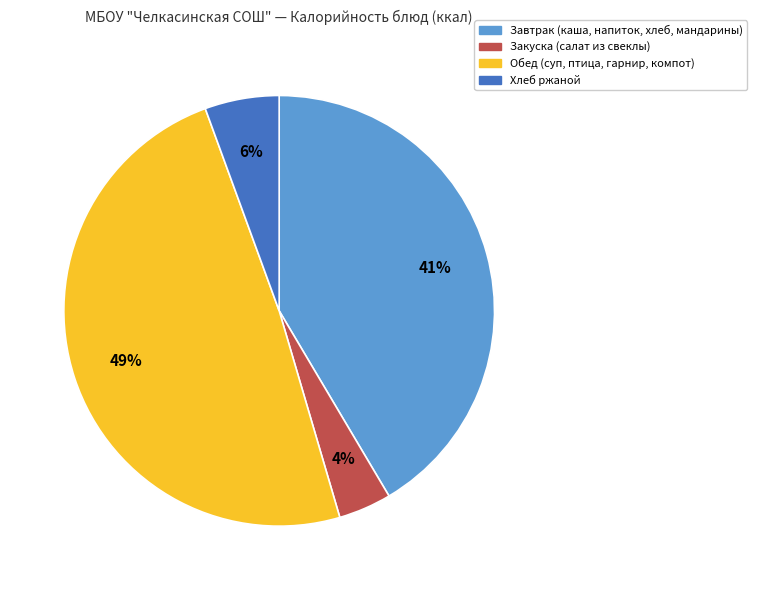

Rank the categories by value from lowest to highest.

Закуска (салат из свеклы), Хлеб ржаной, Завтрак (каша, напиток, хлеб, мандарины), Обед (суп, птица, гарнир, компот)